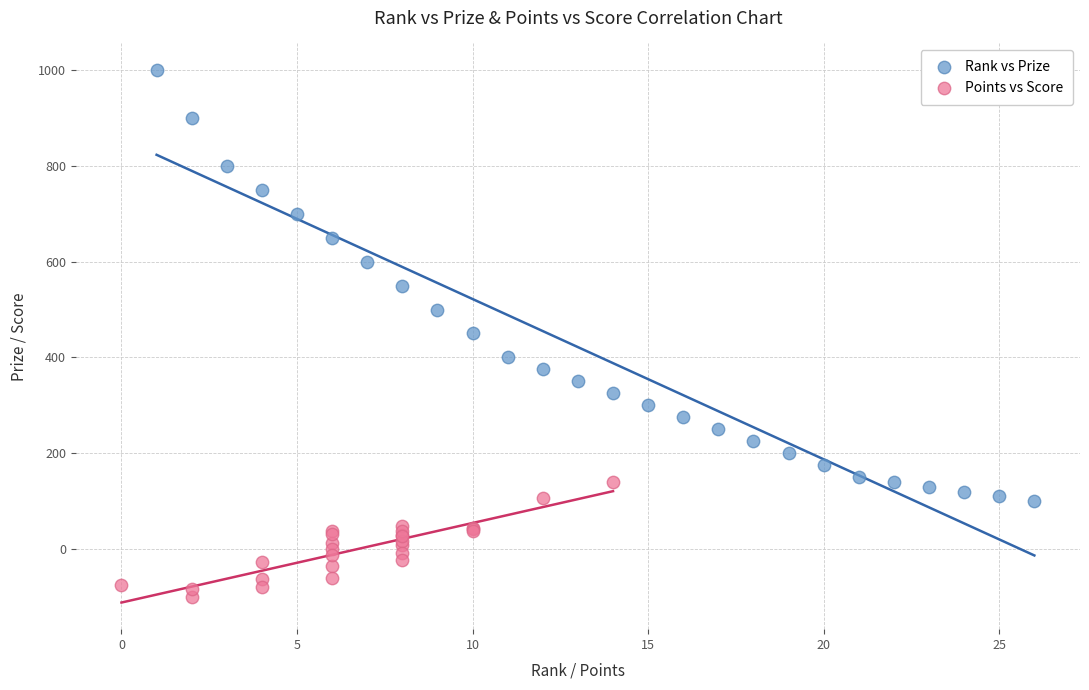

Which series reaches the maximum Y coordinate?

Rank vs Prize